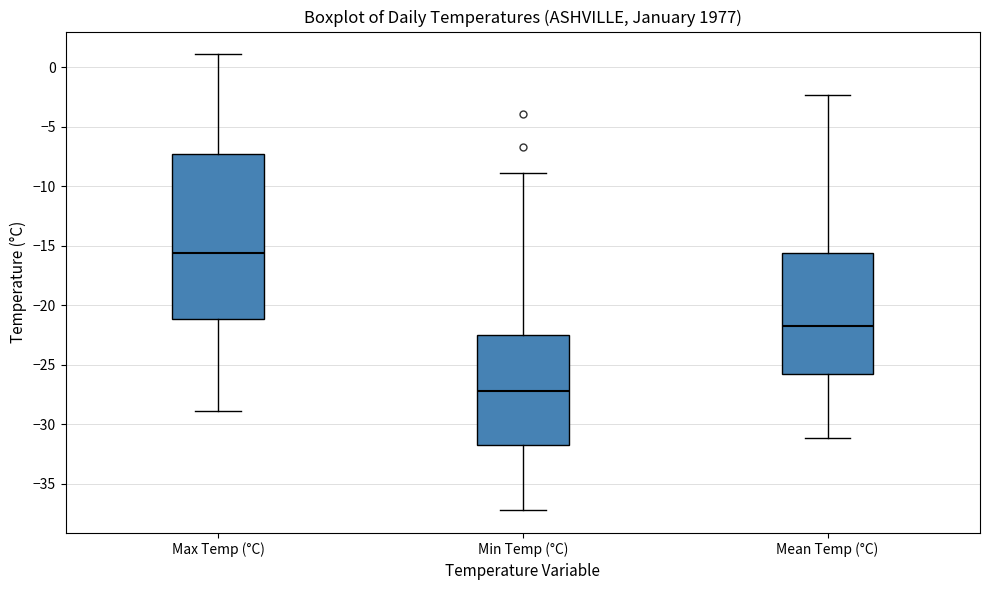

Reading left to right, transcribe this box plot: for each box, give where its median line is, the range the box spans, and where its two whiskers end, as read against the y-axis. The values are not printed on the chart, so give them approximately, as read against the axis.

Max Temp (°C): median -15.5, box -21.0 to -7.0, whiskers -29.0 to 1.0
Min Temp (°C): median -27.0, box -31.5 to -22.5, whiskers -37.0 to -9.0
Mean Temp (°C): median -21.5, box -25.5 to -15.5, whiskers -31.0 to -2.5